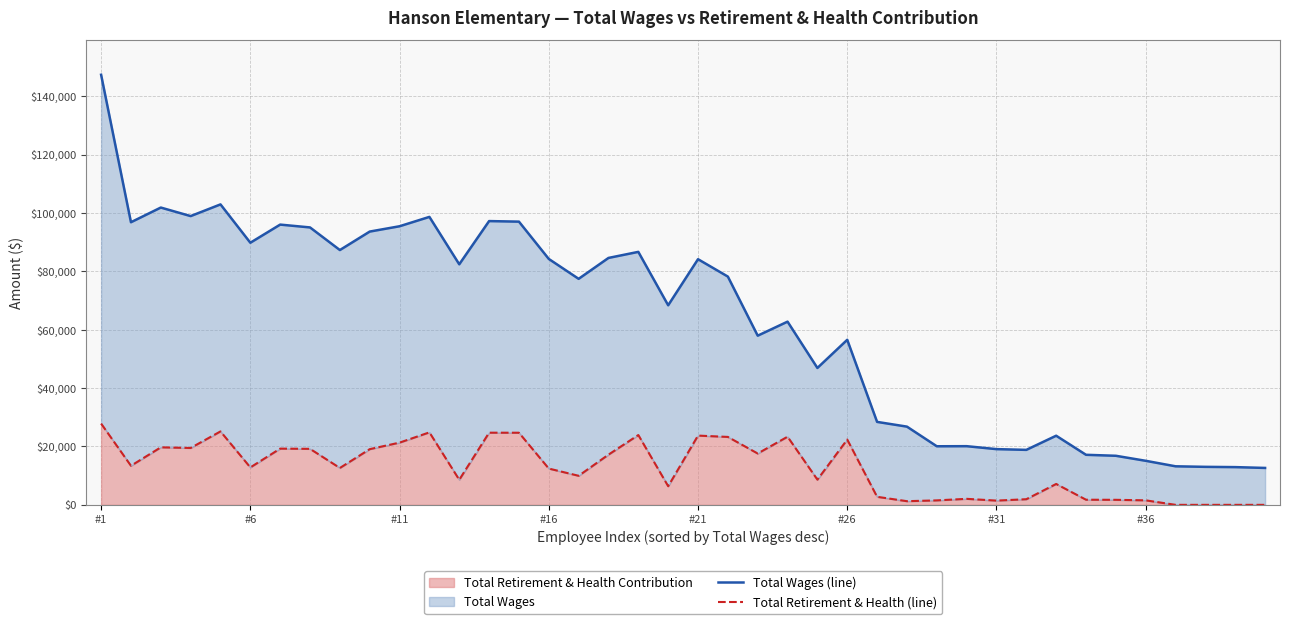

Is the value of Total Retirement & Health (line) at 27 greater than the value of Total Wages (line) at 21?

No